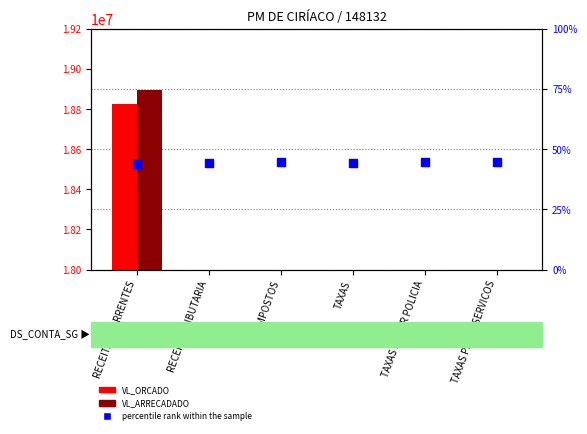

Which series contains the lowest Y value?

percentile rank within the sample